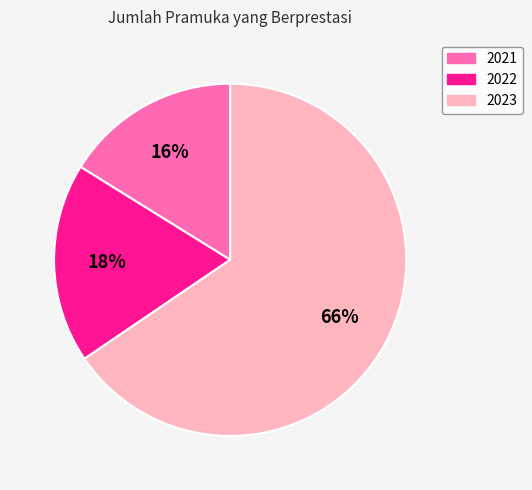

To the nearest percent, what is the combined percentage of 2021 and 2023?

82%